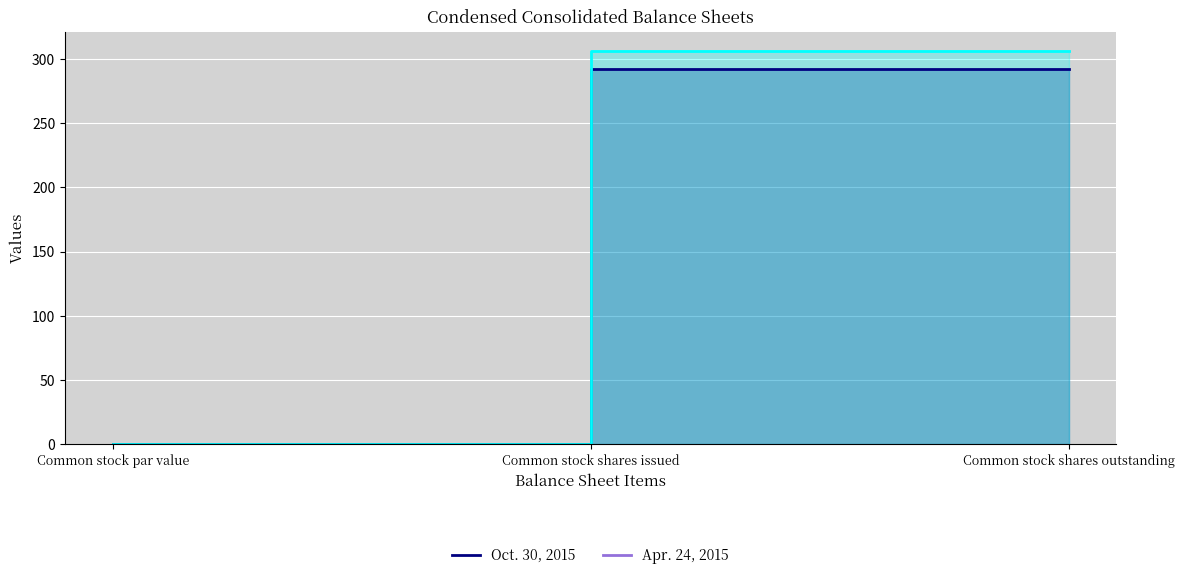

The Oct. 30, 2015 series shows 292.0 at Common stock shares issued. True or false?

True